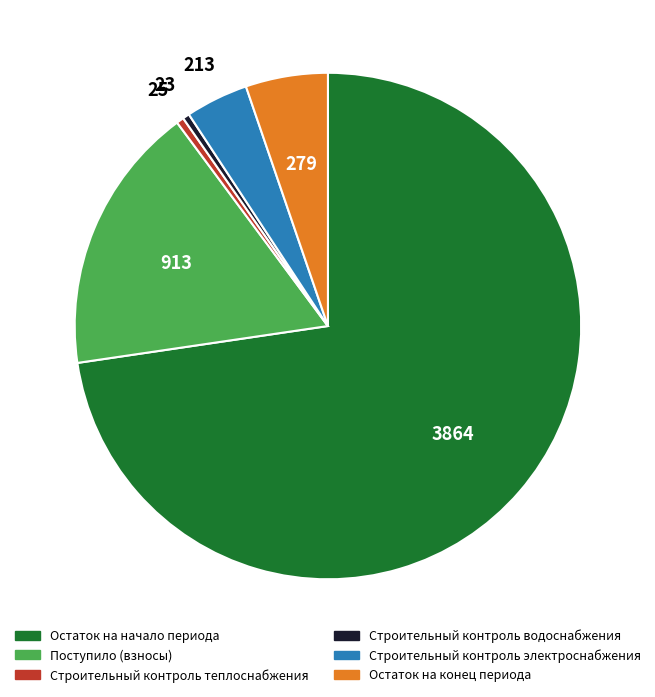

Does any single category account for the majority?

Yes